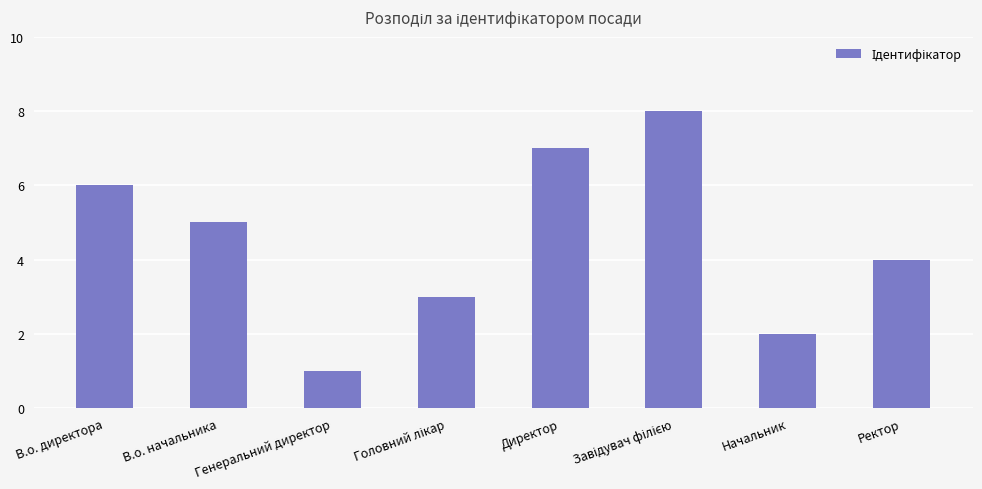

What is the value of the 8th bar from the left?

4